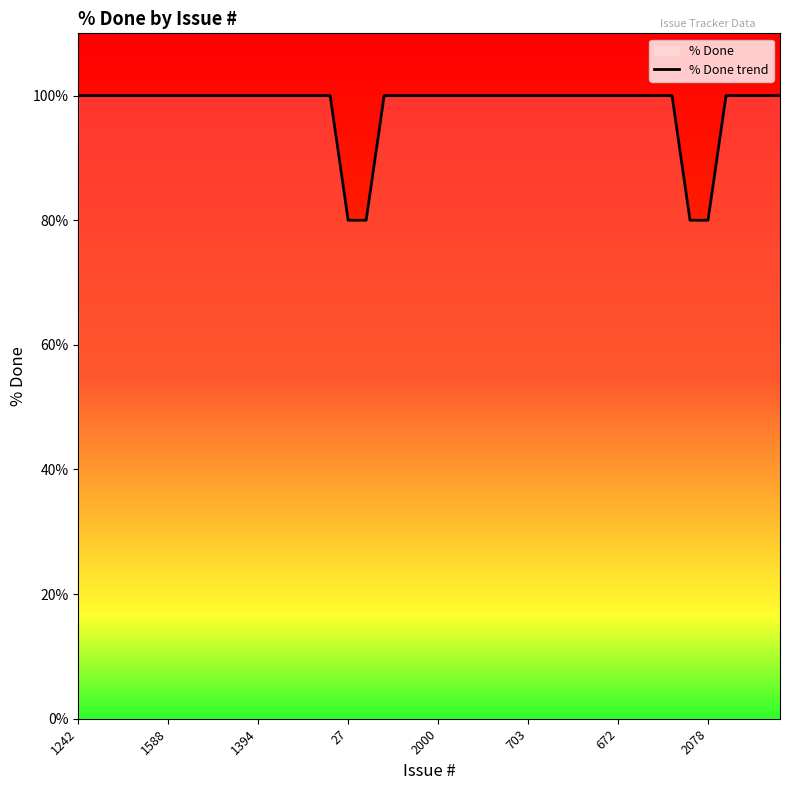

What is the sum of all values?

3920